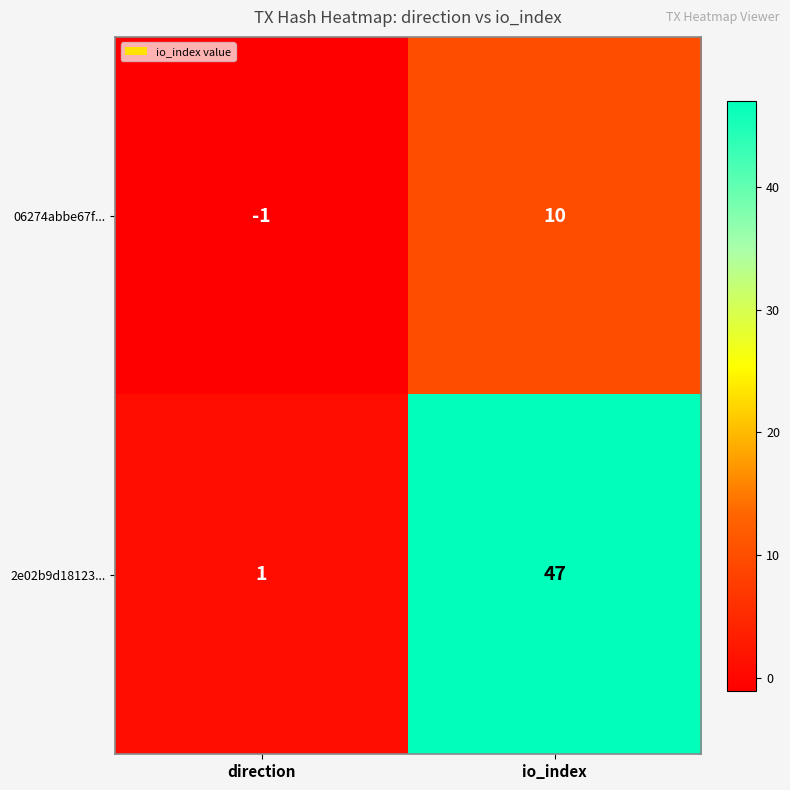

At io_index, list the series in order from largest to smallest.

2e02b9d18123..., 06274abbe67f...